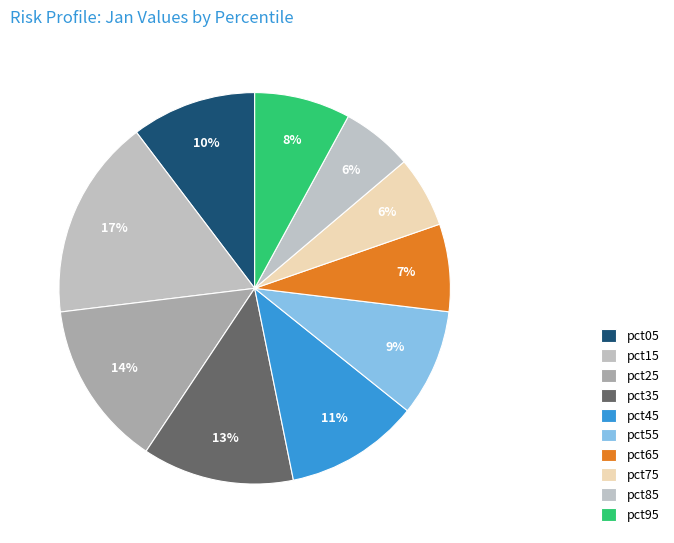

The pct45 slice represents 1% of the pie. True or false?

False